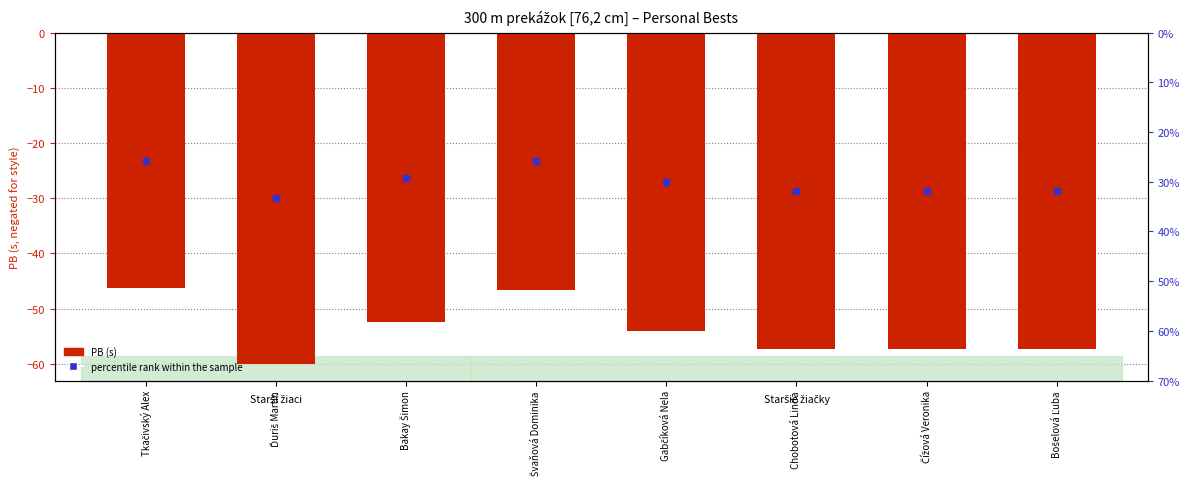

How many categories are shown in the chart?

8